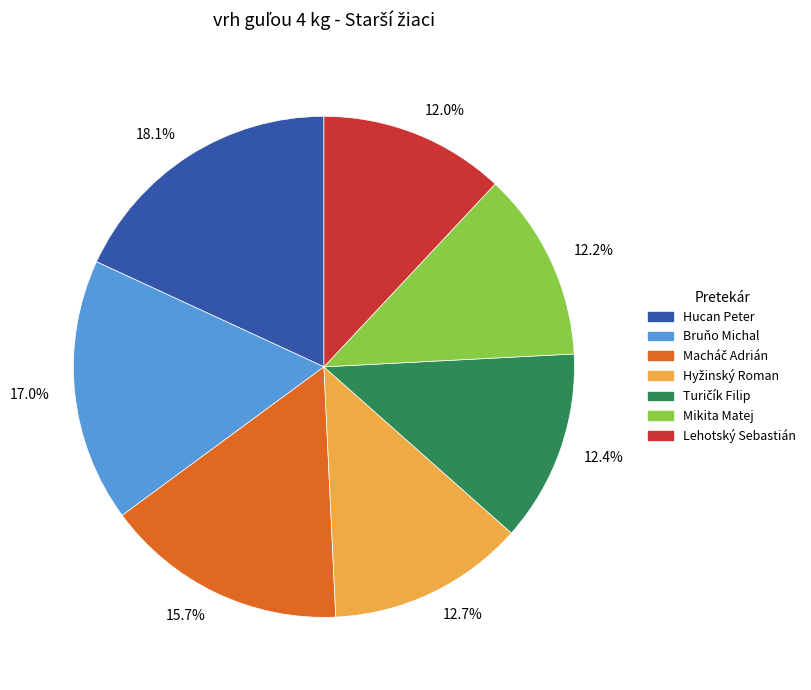

Count the number of slices in the pie.

7